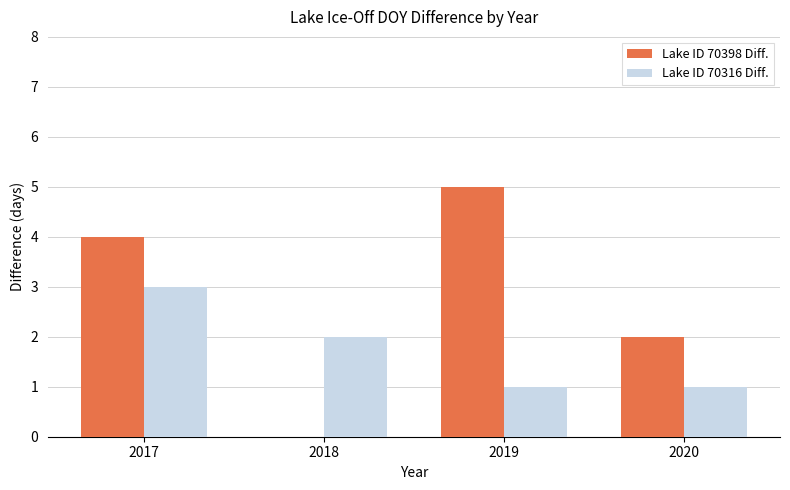

What is the total value across all series at 2019?

6